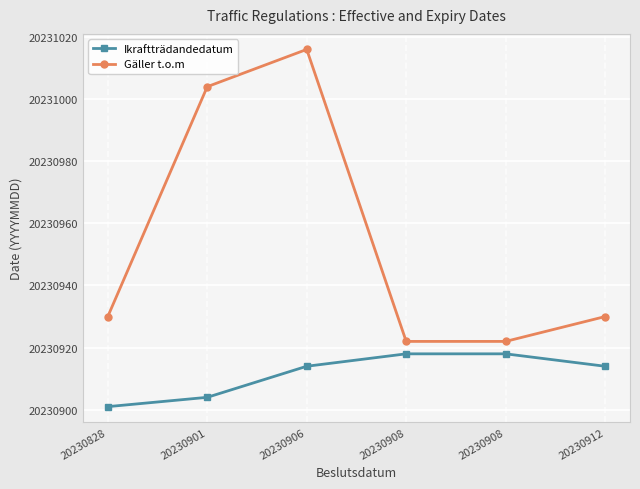

True or false: Ikraftträdandedatum and Gäller t.o.m intersect in this chart.

False